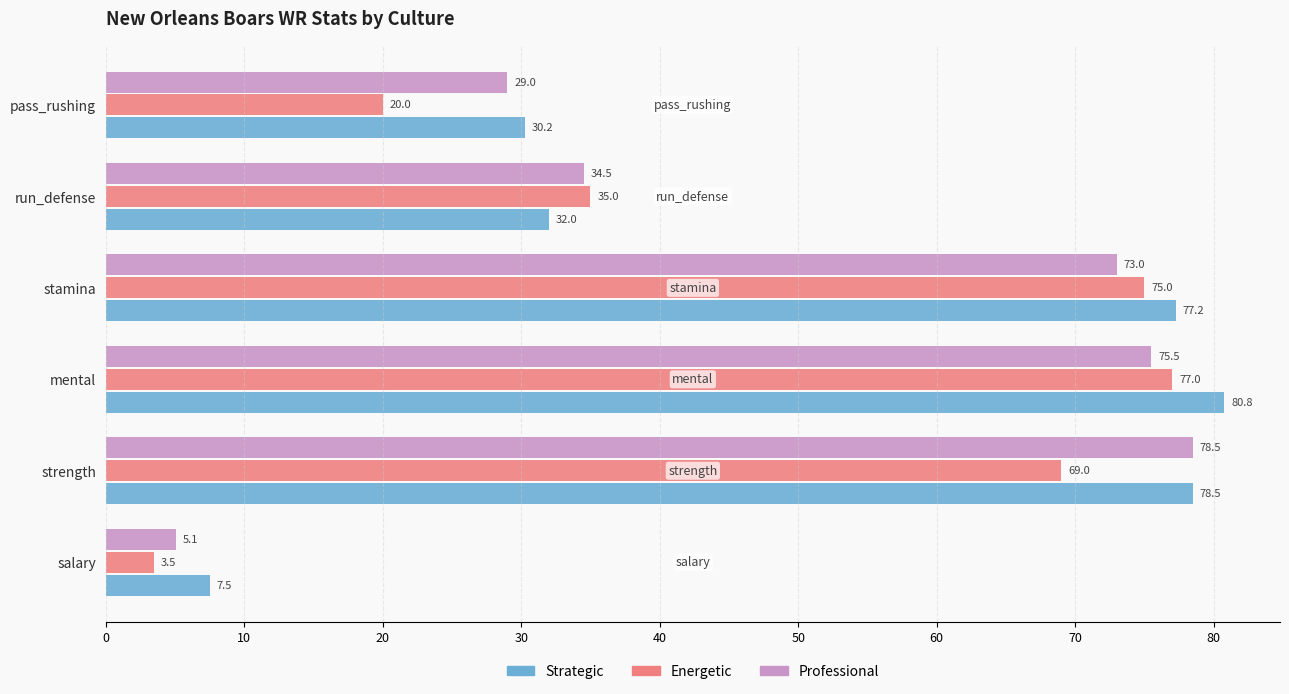

How many categories are shown in the chart?

6